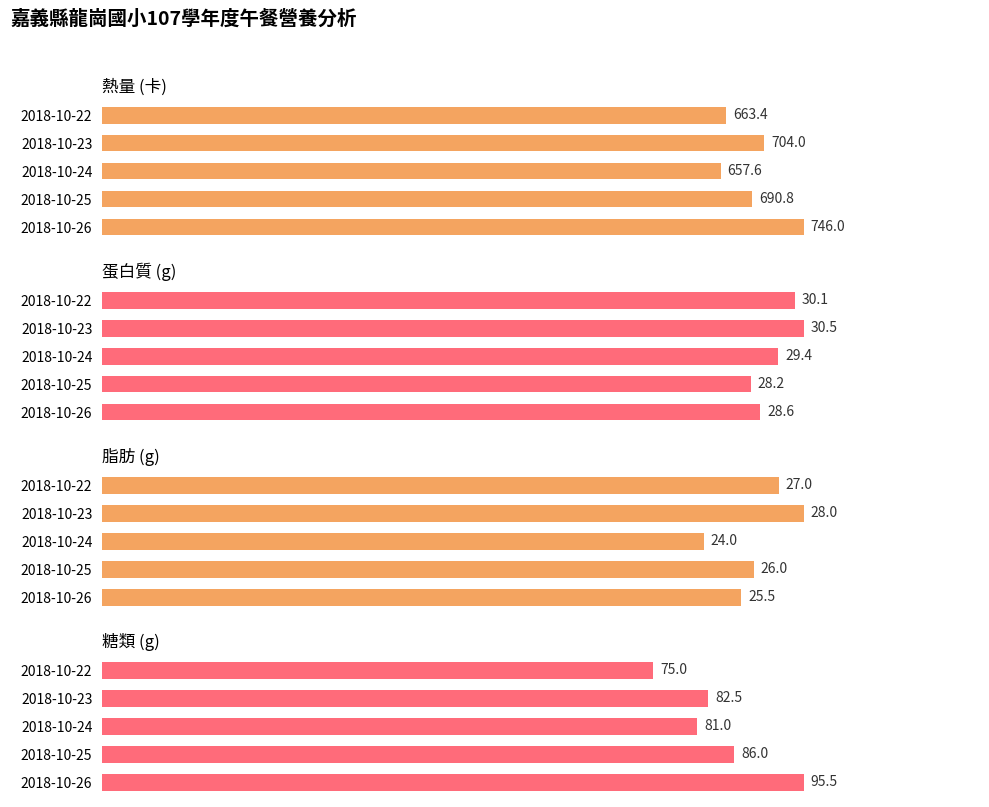

What is the minimum value for 熱量 (卡)?

657.6